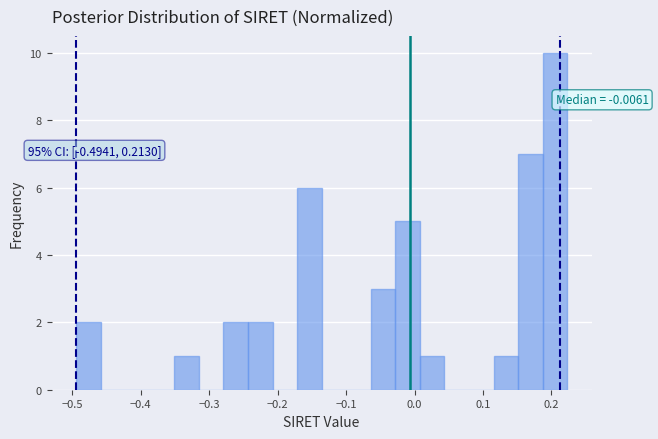

Around what value on the x-axis is the tallest bar? Give the approximate position of its centre, as read against the axis.

0.21